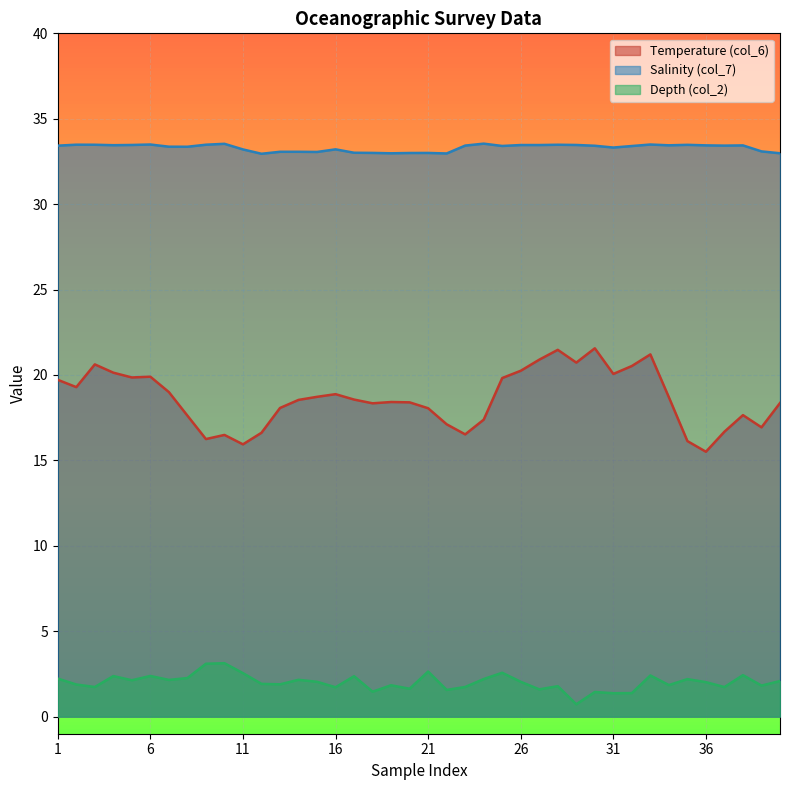

Where is the first local maximum for Salinity (col_7)?

2